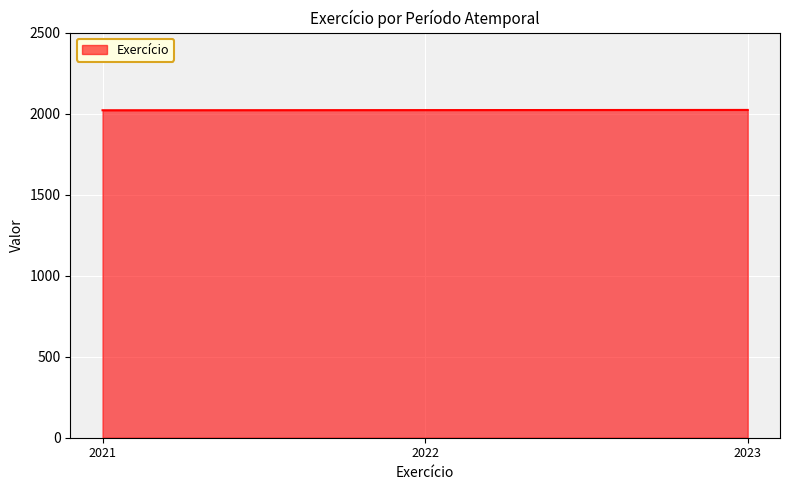

Count the values in the range 2021 to 2023.

3